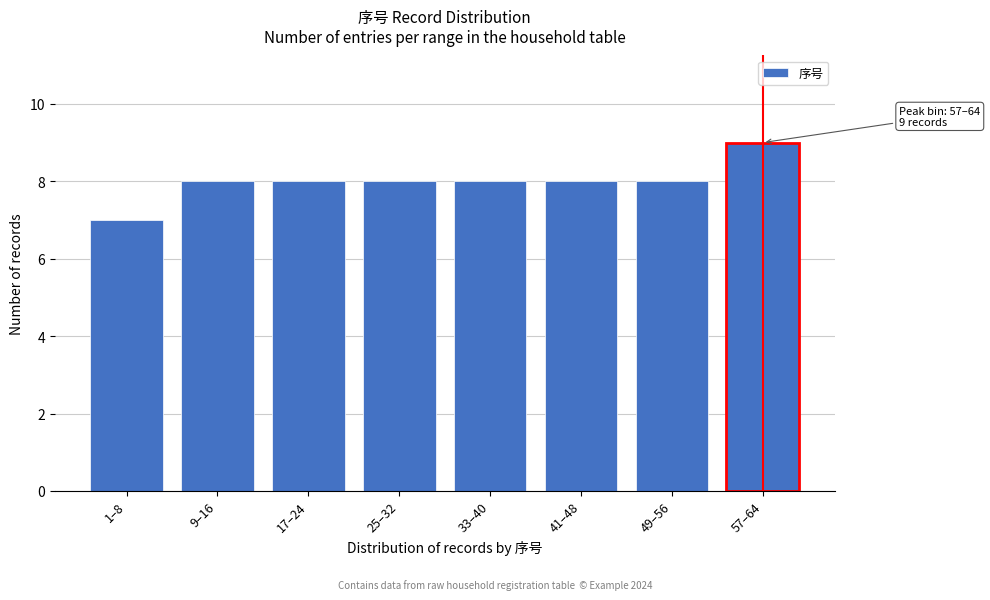

Reading left to right, what are all the values shown in this chart?

7	8	8	8	8	8	8	9